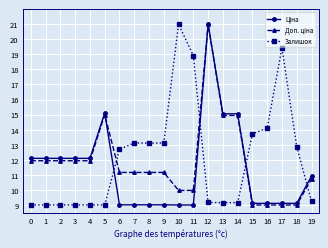

At which label does Залишок reach its peak?

10